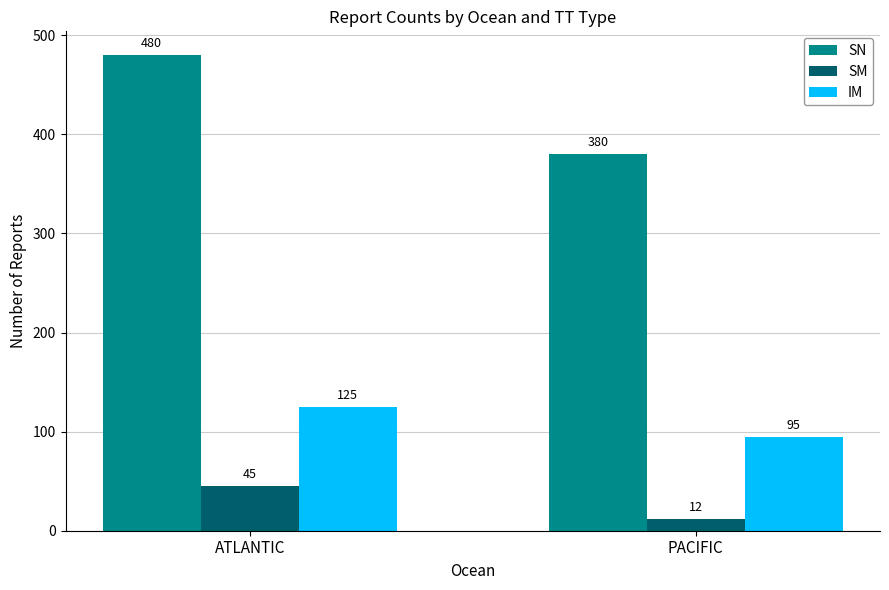

At how many categories does at least one series exceed 413?

1